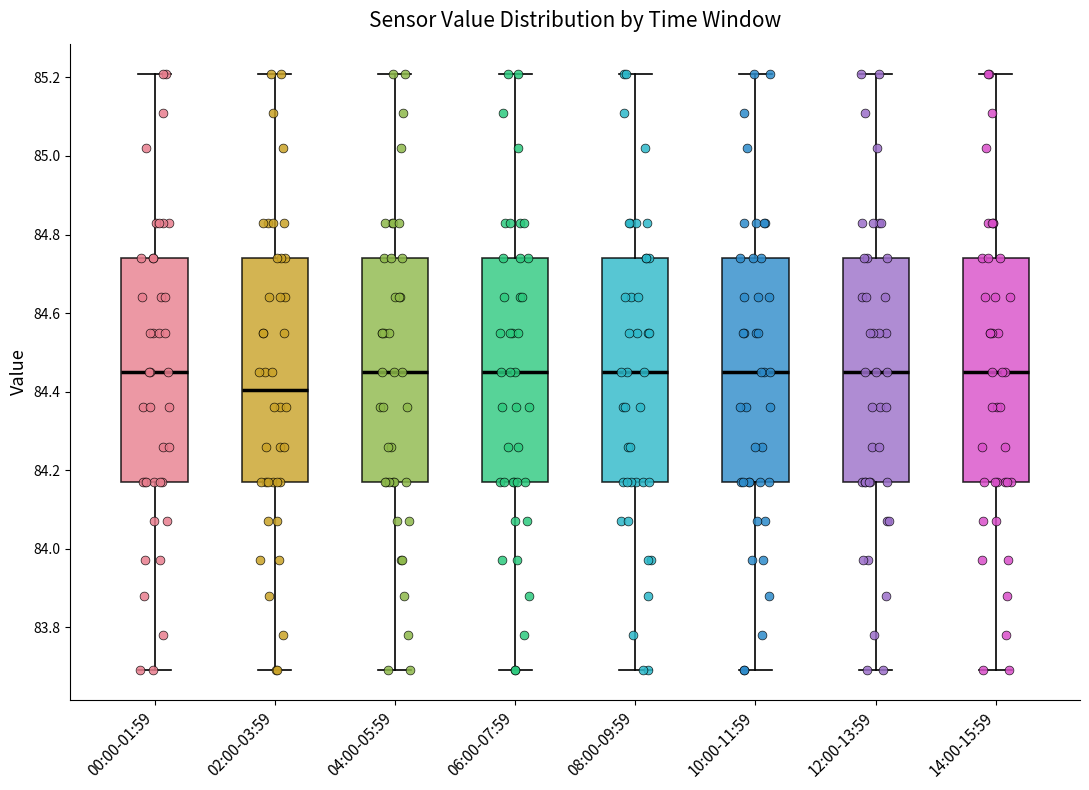

Reading left to right, read every box against the y-axis: the position of its median line, the range the box covers, and the ends of its whiskers. The values are not printed on the chart, so give them approximately, as read against the axis.

00:00-01:59: median 84.46, box 84.18 to 84.74, whiskers 83.70 to 85.22
02:00-03:59: median 84.40, box 84.18 to 84.74, whiskers 83.70 to 85.22
04:00-05:59: median 84.46, box 84.18 to 84.74, whiskers 83.70 to 85.22
06:00-07:59: median 84.46, box 84.18 to 84.74, whiskers 83.70 to 85.22
08:00-09:59: median 84.46, box 84.18 to 84.74, whiskers 83.70 to 85.22
10:00-11:59: median 84.46, box 84.18 to 84.74, whiskers 83.70 to 85.22
12:00-13:59: median 84.46, box 84.18 to 84.74, whiskers 83.70 to 85.22
14:00-15:59: median 84.46, box 84.18 to 84.74, whiskers 83.70 to 85.22